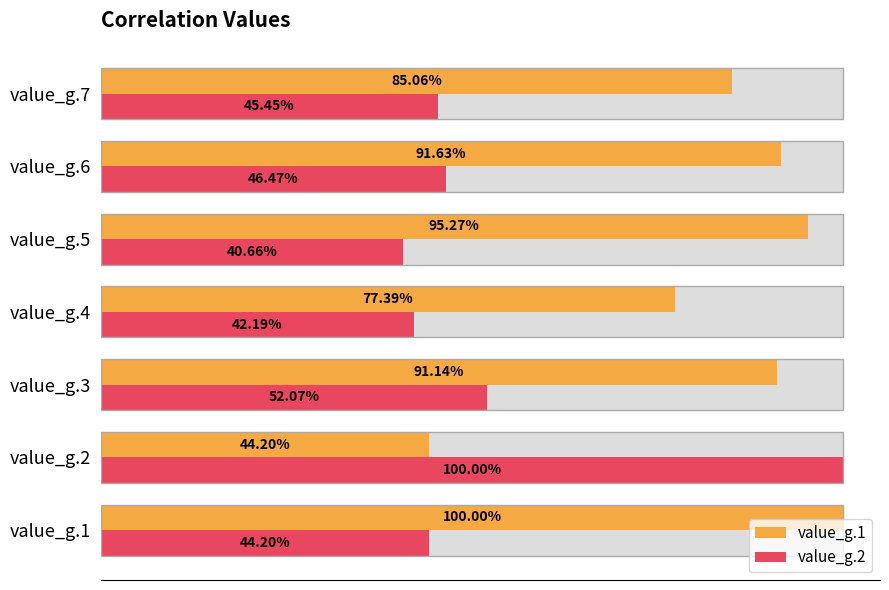

What is the value of the value_g.2 bar at the 2nd from the left?

1.0